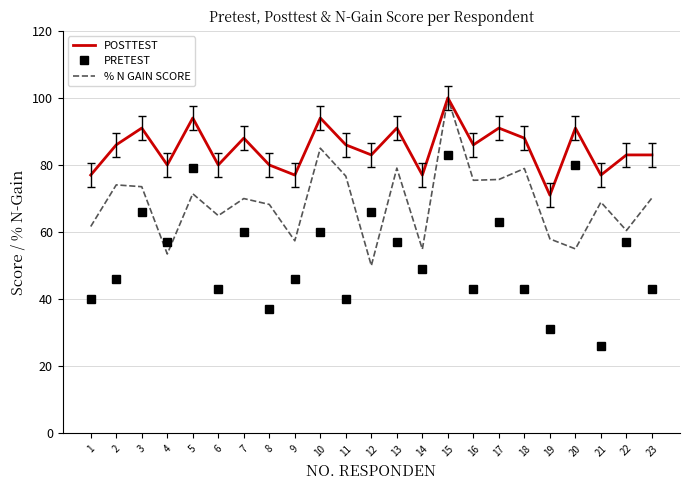

Read the PRETEST value at 2.

46.0